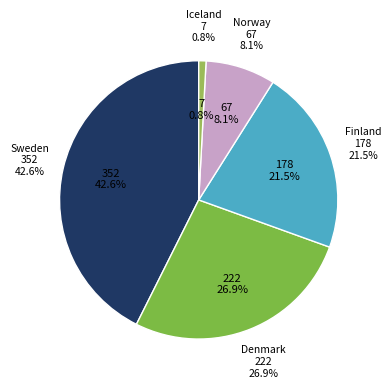

To the nearest percent, what is the difference between the Sweden and Denmark slice percentages?

16%